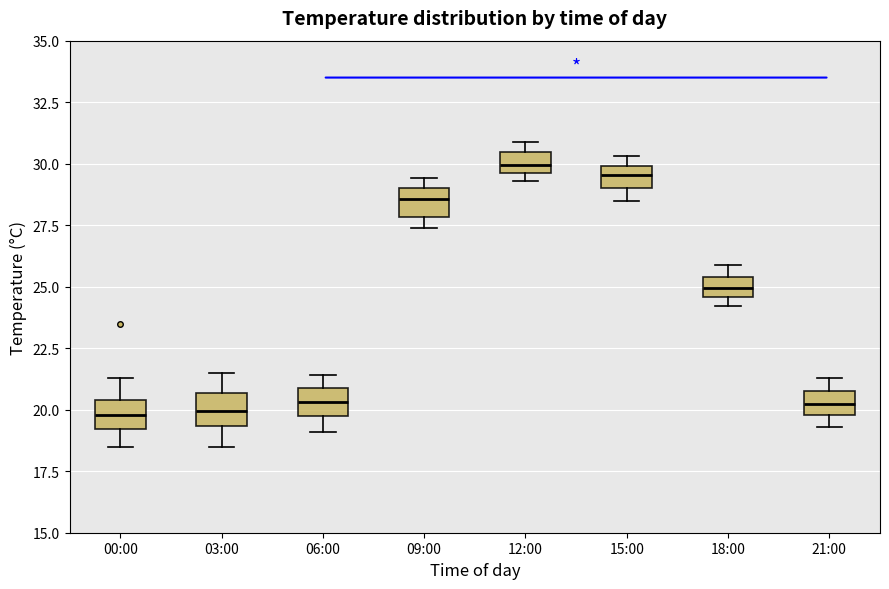

Where is the upper edge of the box for 06:00 on the y-axis? The values are not printed on the chart, so give them approximately, as read against the axis.

21.0